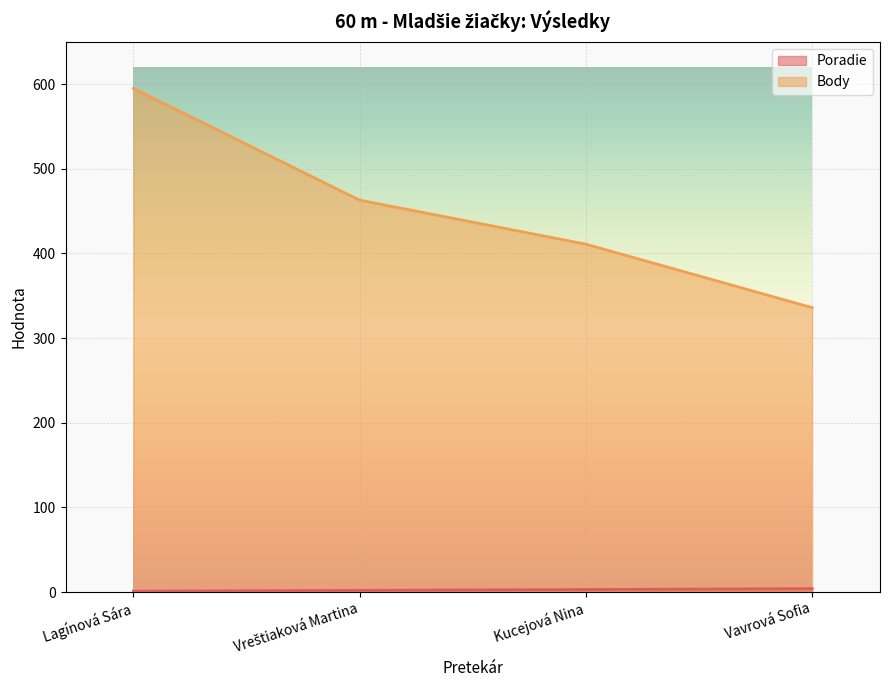

Reading left to right, extract all data points from this chart.

Poradie: 1	2	3	4
Body: 595	463	411	336